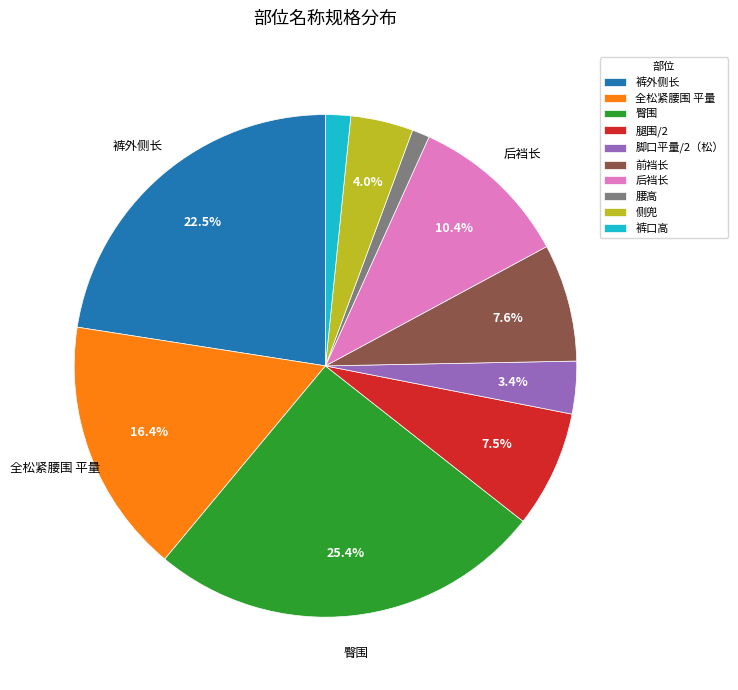

Is it true that 侧兜 is 4% of the pie?

True